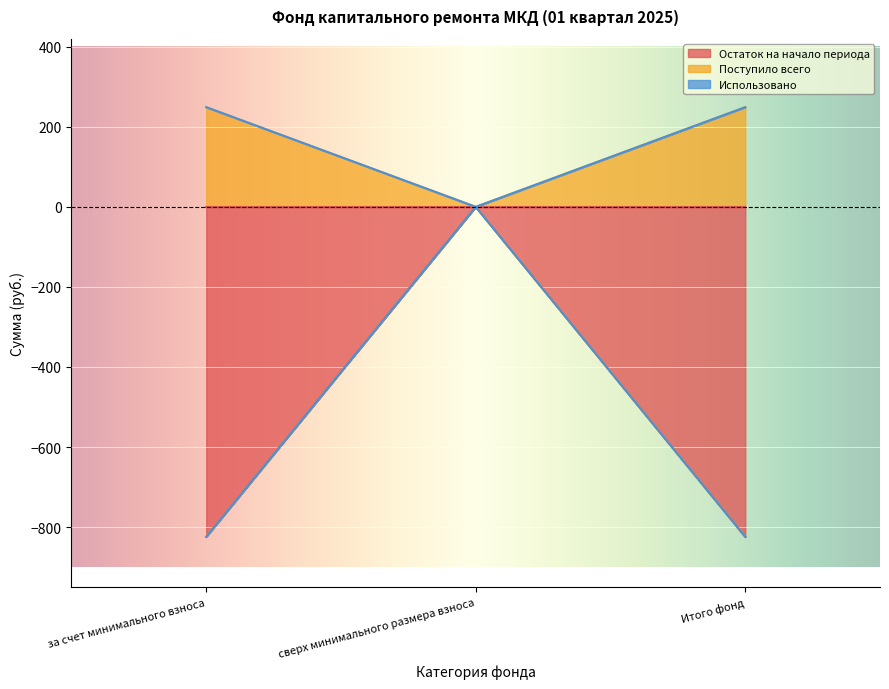

What position from the right is Итого фонд?

1